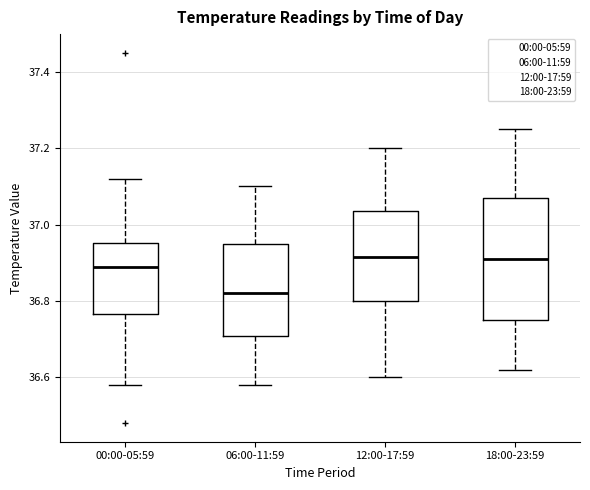

Reading left to right, read every box against the y-axis: the position of its median line, the range the box covers, and the ends of its whiskers. The values are not printed on the chart, so give them approximately, as read against the axis.

00:00-05:59: median 36.90, box 36.76 to 36.96, whiskers 36.58 to 37.12
06:00-11:59: median 36.82, box 36.70 to 36.96, whiskers 36.58 to 37.10
12:00-17:59: median 36.92, box 36.80 to 37.04, whiskers 36.60 to 37.20
18:00-23:59: median 36.92, box 36.76 to 37.08, whiskers 36.62 to 37.26